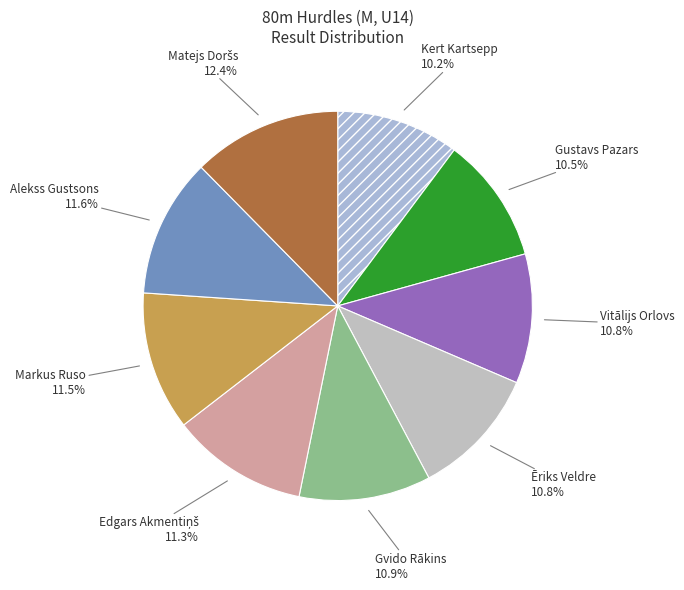

Rank the categories by value from highest to lowest.

Matejs Doršs, Alekss Gustsons, Markus Ruso, Edgars Akmentiņš, Gvido Rākins, Ēriks Veldre, Vitālijs Orlovs, Gustavs Pazars, Kert Kartsepp